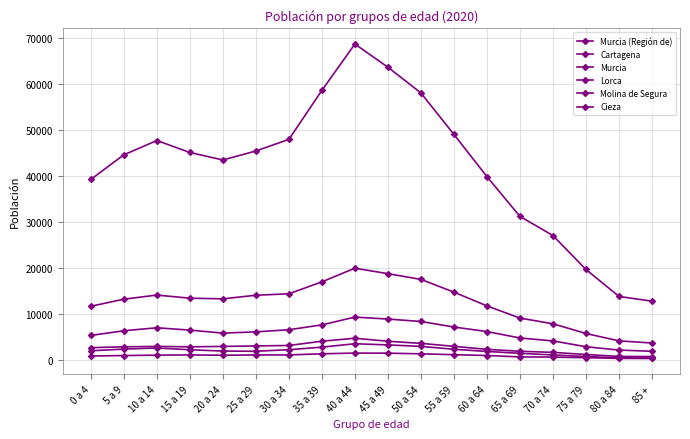

How many categories are shown in the chart?

18